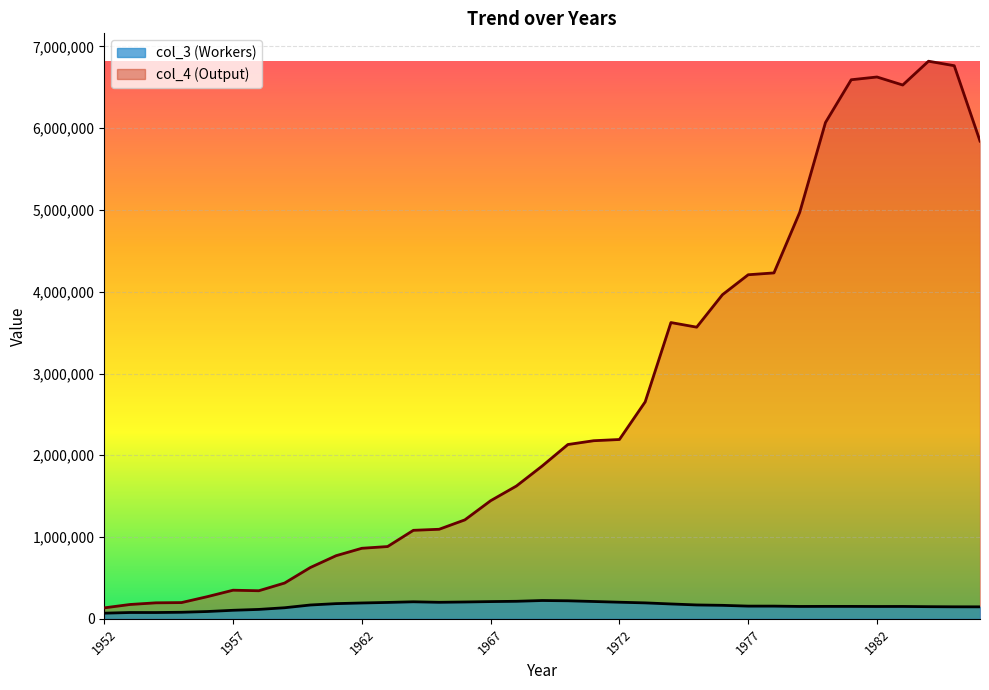

True or false: col_3 and col_4 intersect in this chart.

False